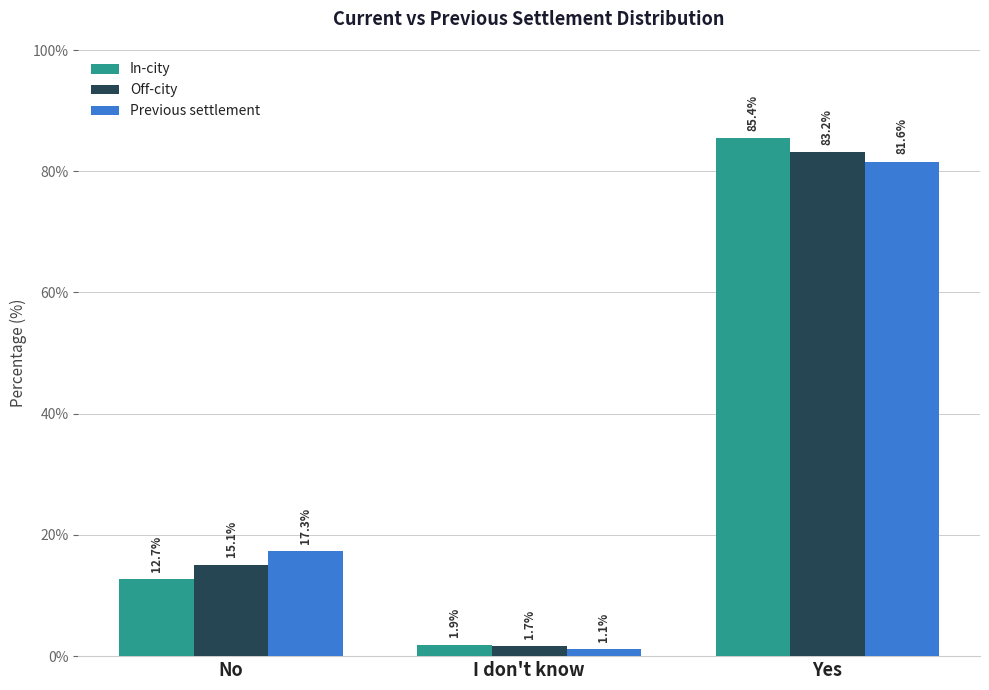

The In-city series shows 85.4 at Yes. True or false?

True